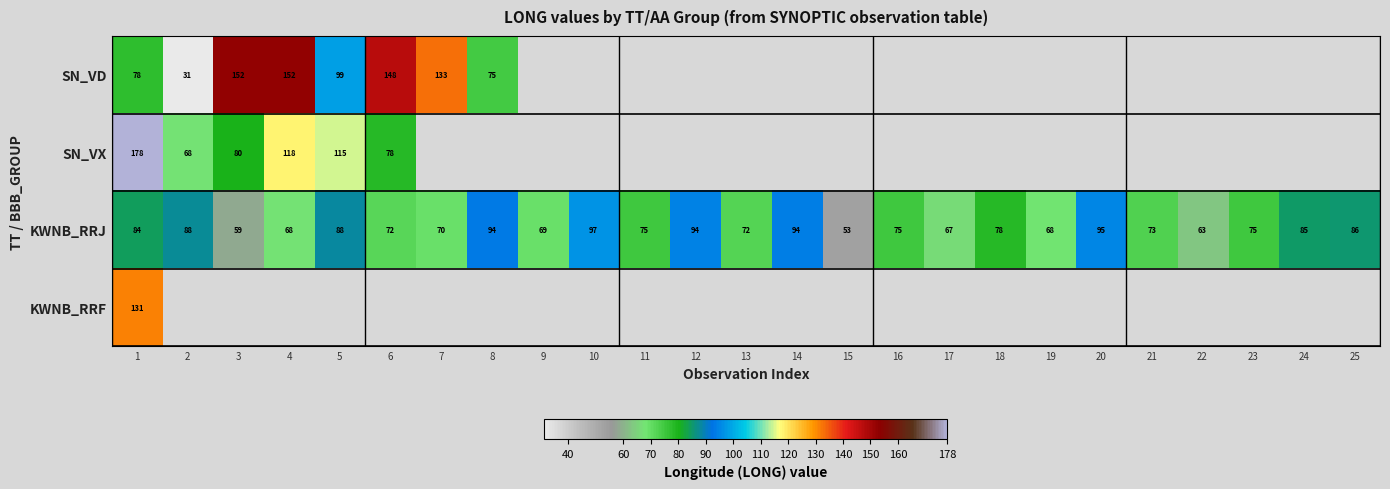

What is the difference between the KWNB_RRJ values at 25 and 12?

8.0